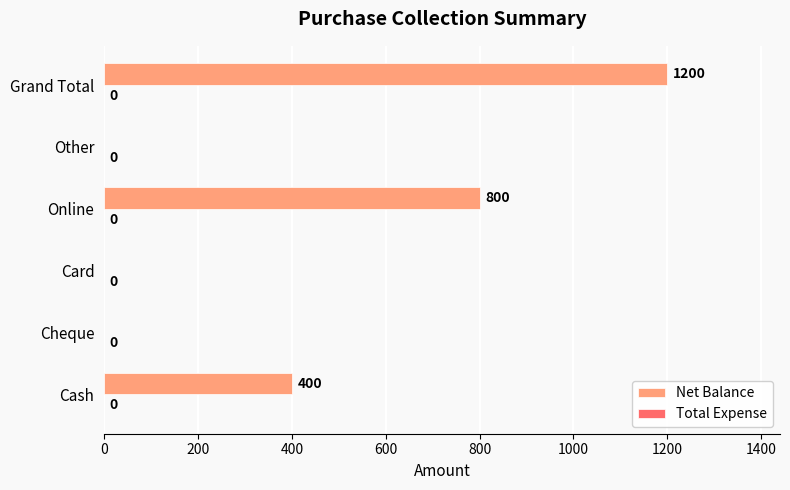

What is the sum of all values?

2400